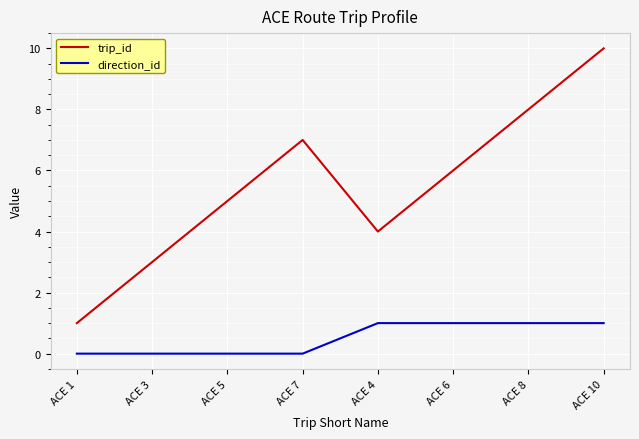

What is the difference between the highest and lowest values at ACE 1?

1